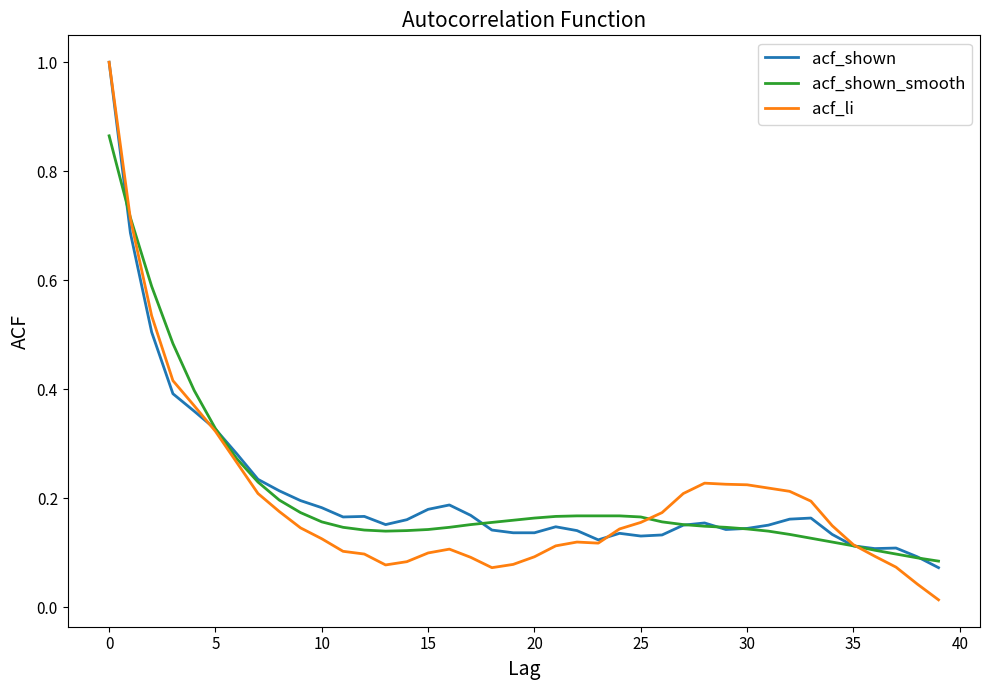

How many distinct data groups are displayed?

3